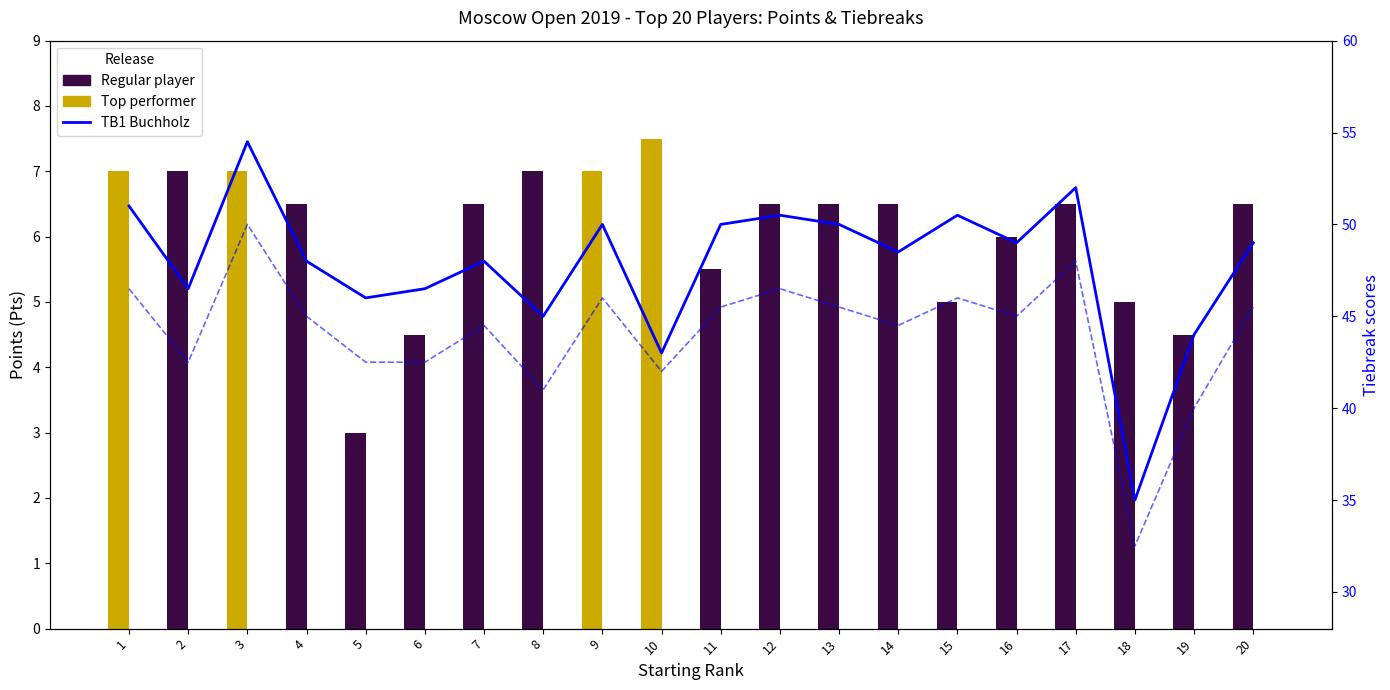

What is the value of the Mill Creek (TB marker) bar at the 10th from the left?

1.0